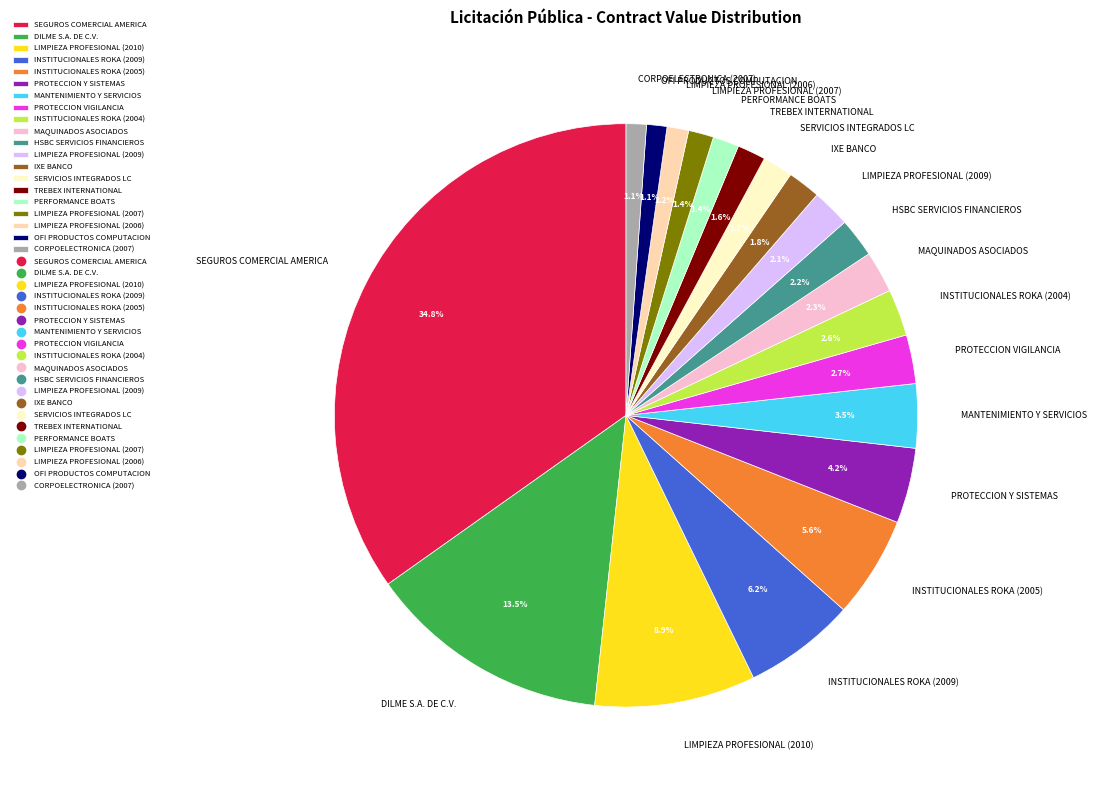

To the nearest percent, what portion does HSBC SERVICIOS FINANCIEROS represent?

2%